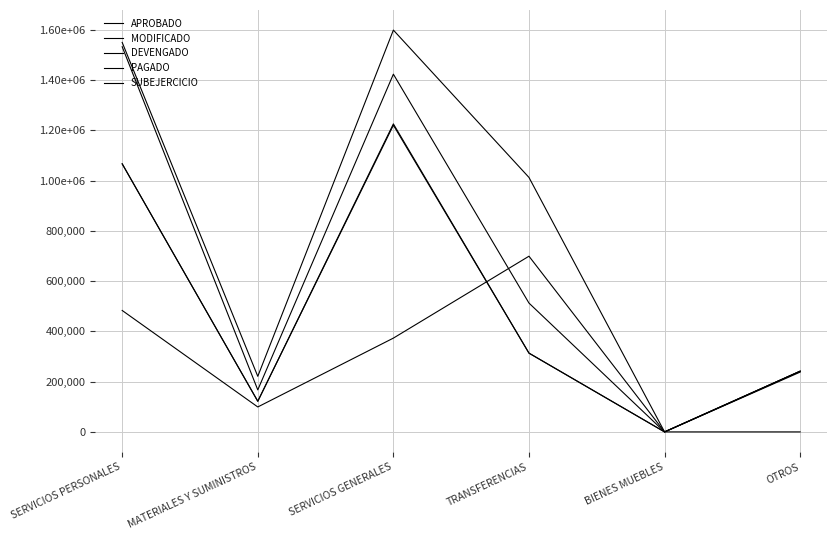

True or false: MODIFICADO has more than 2 points higher than both neighbors.

False